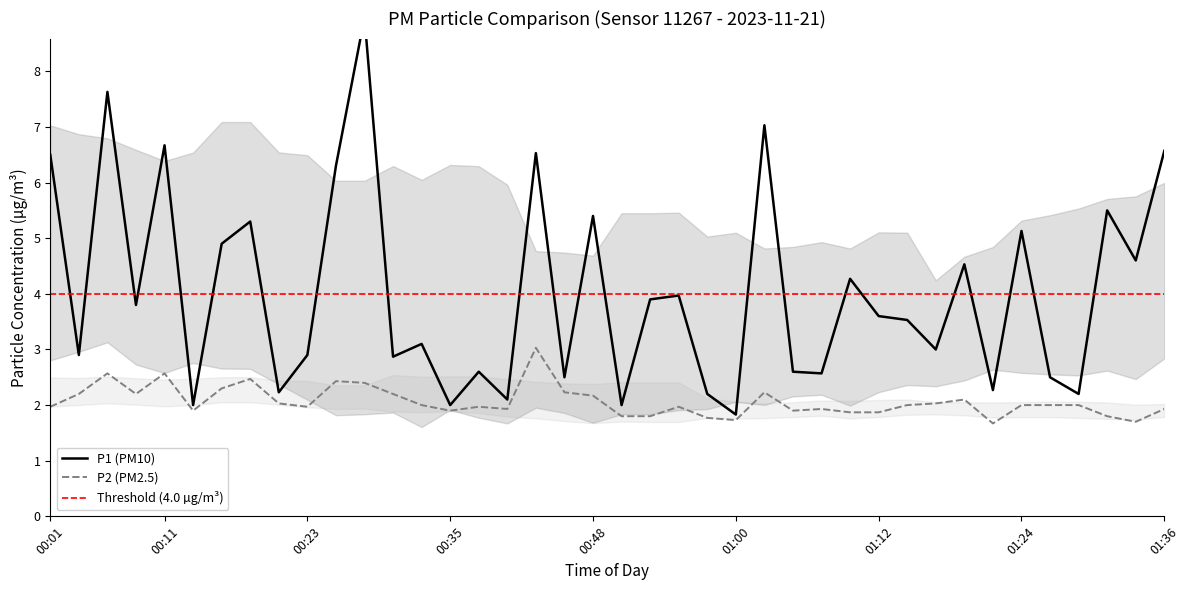

What is the value of the P1 point at the 8th from the left?

5.3